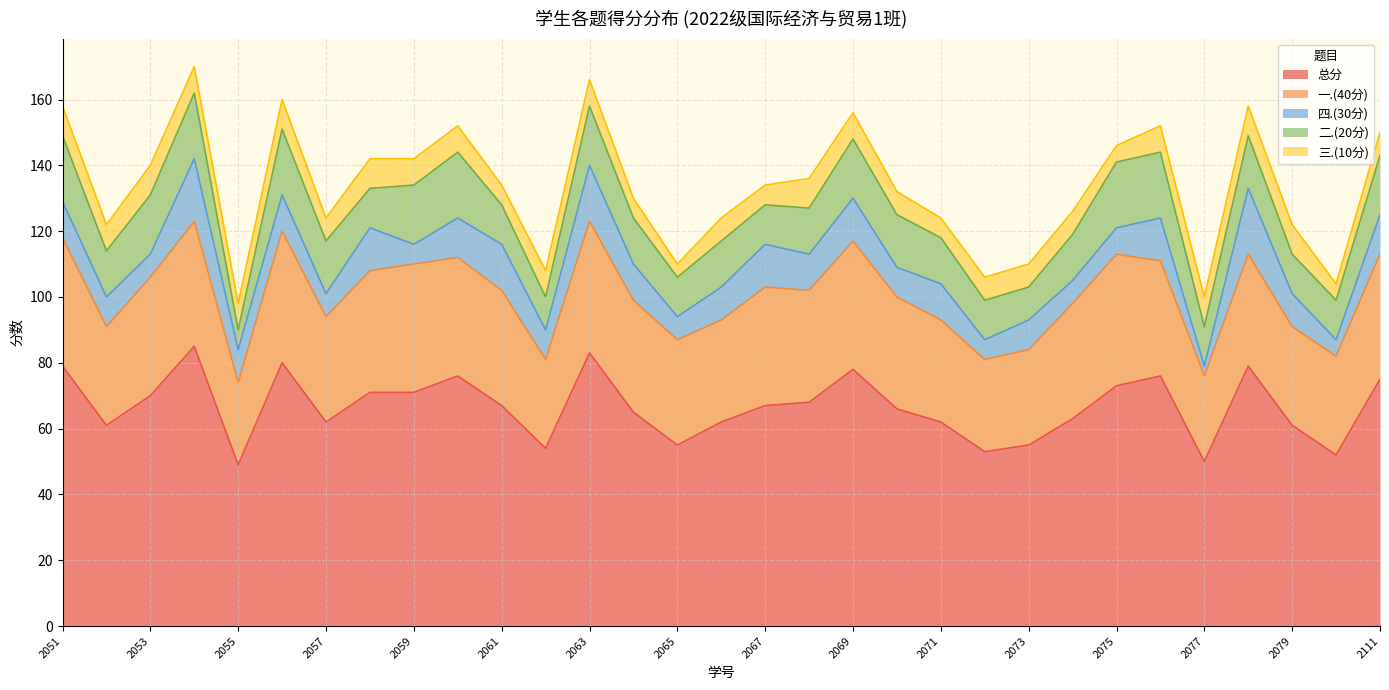

What is the total value across all series at 2079?

122